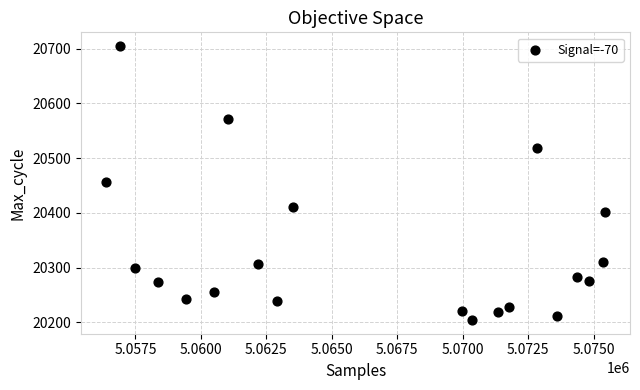

What is the range of X values (max minus min)?

19056